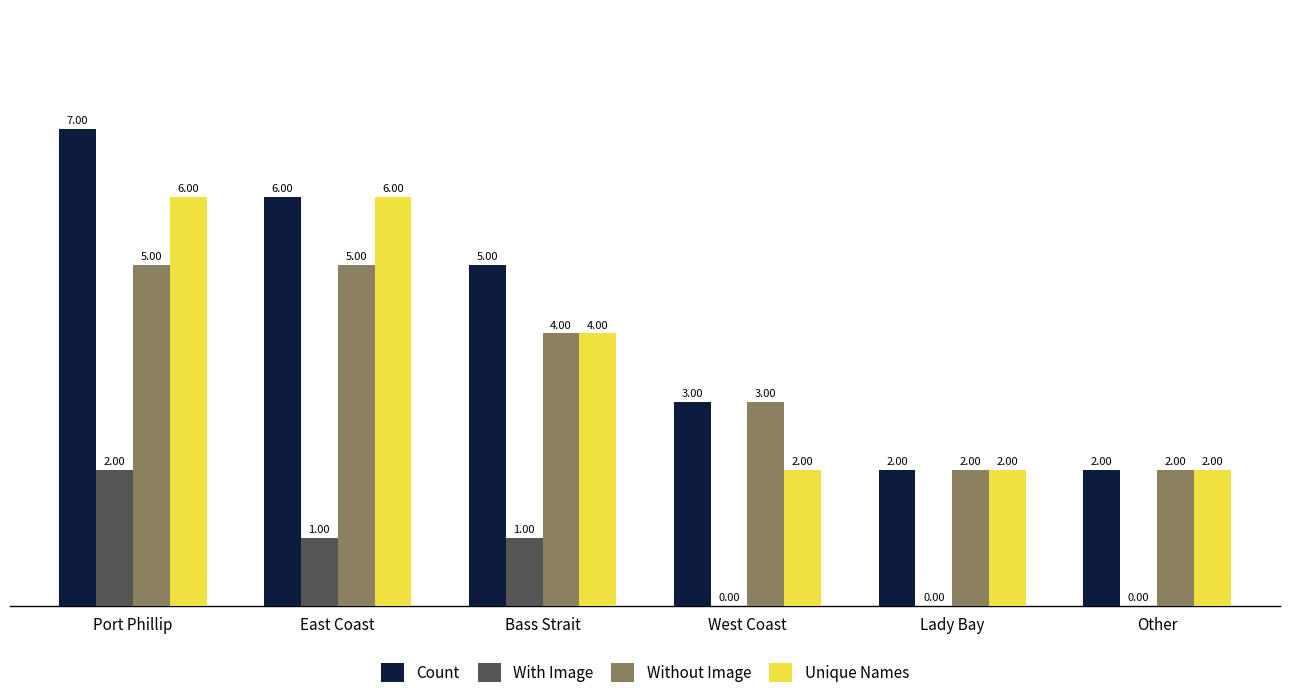

What is the sum of the Without Image values at Port Phillip and West Coast?

8